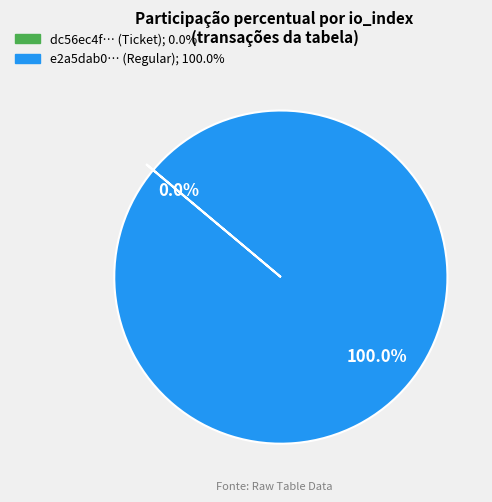

Is there any slice that represents more than half of the pie?

Yes